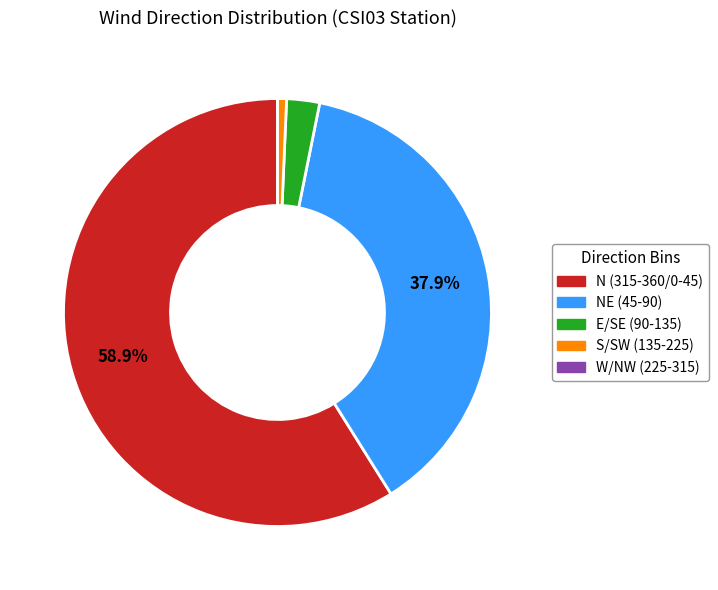

Is there a majority slice in this chart?

Yes